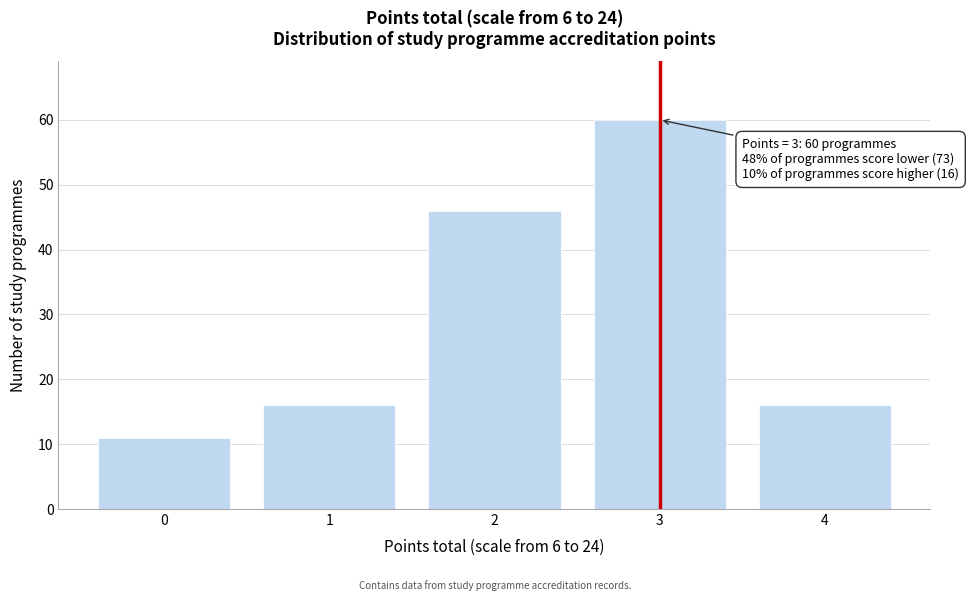

Reading left to right, what are all the values shown in this chart?

0=11	1=16	2=46	3=60	4=16